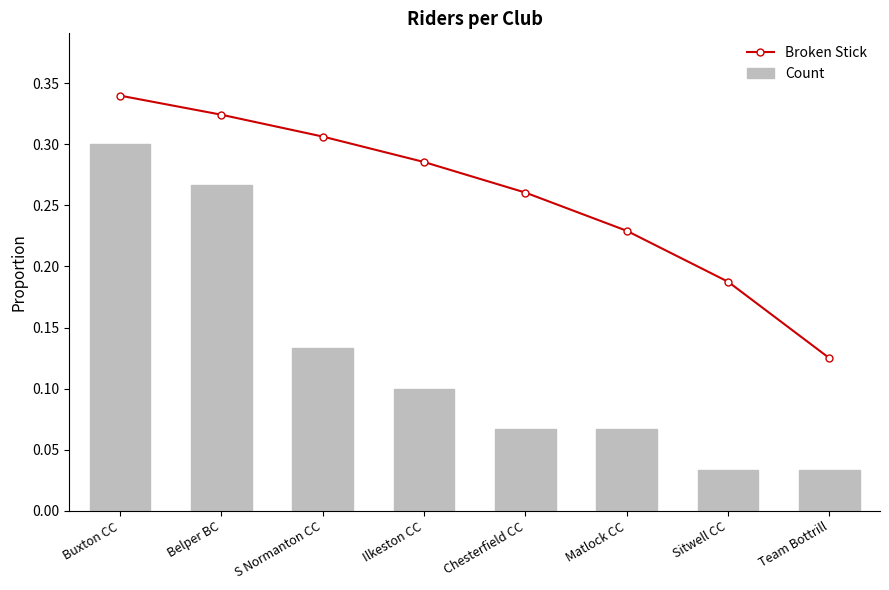

Count the number of categories in the chart.

8